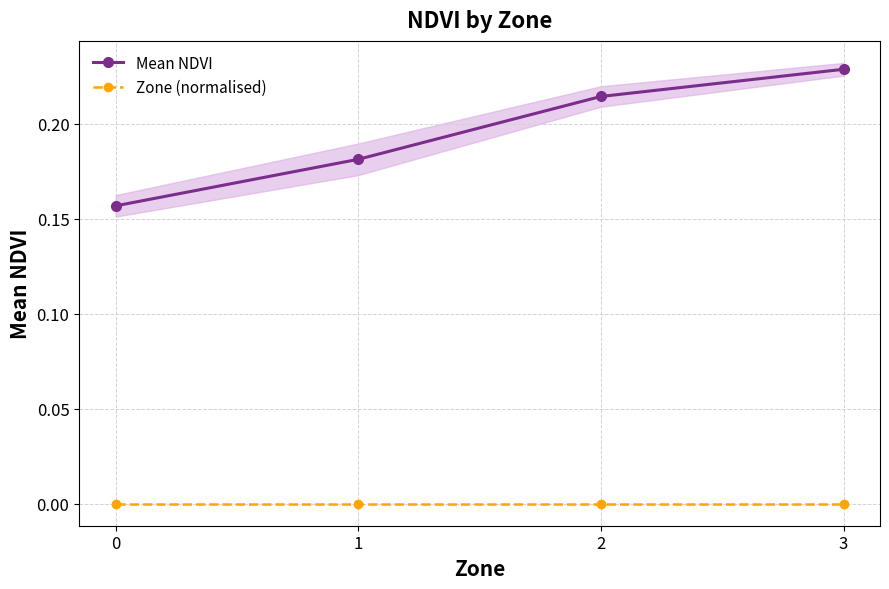

True or false: Zone (normalised) and Mean NDVI intersect in this chart.

False